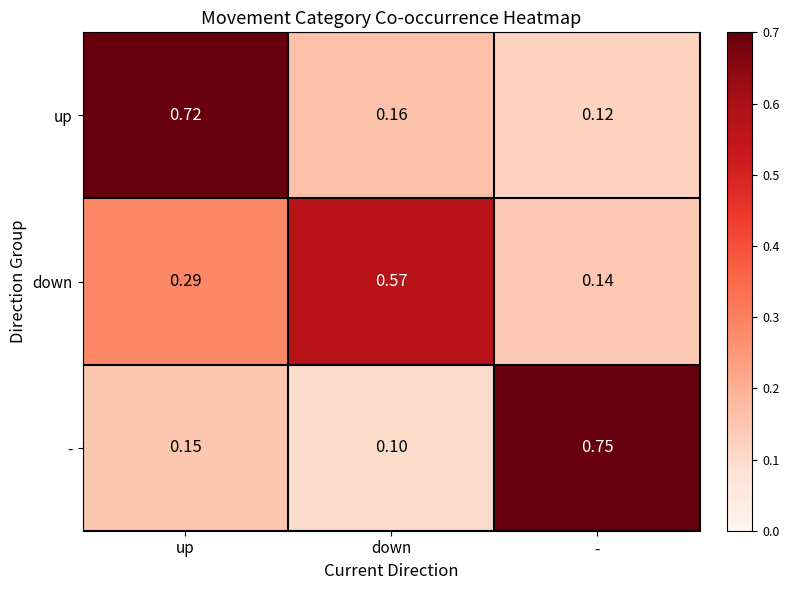

How many categories are shown in the chart?

3